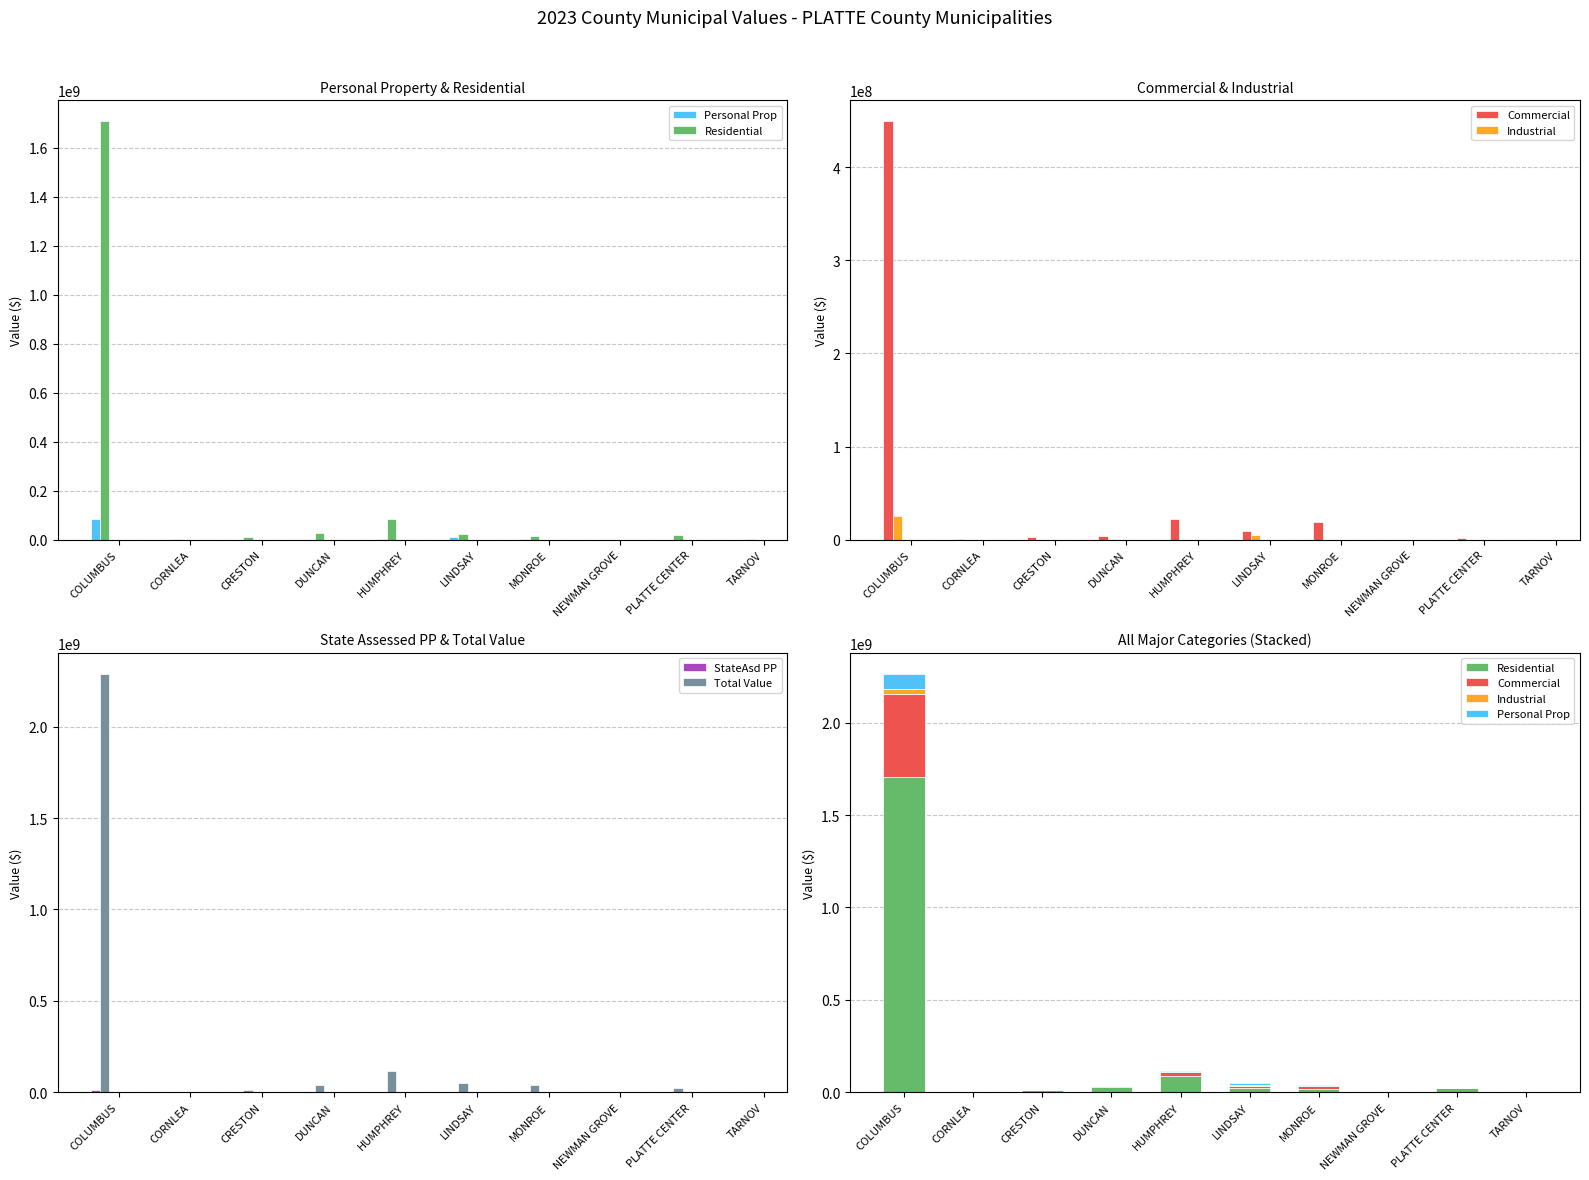

Reading left to right, transcribe all the data shown in this chart.

Personal Prop: COLUMBUS=82971898	CORNLEA=520363	CRESTON=420342	DUNCAN=50755	HUMPHREY=4347644	LINDSAY=12048212	MONROE=4830417	NEWMAN GROVE=17	PLATTE CENTER=286214	TARNOV=4189
Residential: COLUMBUS=1708638601	CORNLEA=1930225	CRESTON=9863955	DUNCAN=28076070	HUMPHREY=84972175	LINDSAY=21832170	MONROE=15613695	NEWMAN GROVE=543770	PLATTE CENTER=20256105	TARNOV=1922715
Commercial: COLUMBUS=449366740	CORNLEA=777605	CRESTON=2551795	DUNCAN=4206190	HUMPHREY=22646430	LINDSAY=9608410	MONROE=19413630	NEWMAN GROVE=0	PLATTE CENTER=2032095	TARNOV=135460
Industrial: COLUMBUS=25451945	CORNLEA=0	CRESTON=0	DUNCAN=886270	HUMPHREY=0	LINDSAY=5039560	MONROE=0	NEWMAN GROVE=0	PLATTE CENTER=0	TARNOV=0
StateAsd PP: COLUMBUS=11944974	CORNLEA=0	CRESTON=1923	DUNCAN=366670	HUMPHREY=481905	LINDSAY=205591	MONROE=201379	NEWMAN GROVE=3885	PLATTE CENTER=139793	TARNOV=20395
Total Value: COLUMBUS=2290282249	CORNLEA=3228193	CRESTON=12844659	DUNCAN=36490939	HUMPHREY=113625903	LINDSAY=48755384	MONROE=40764699	NEWMAN GROVE=548039	PLATTE CENTER=23476877	TARNOV=2308725